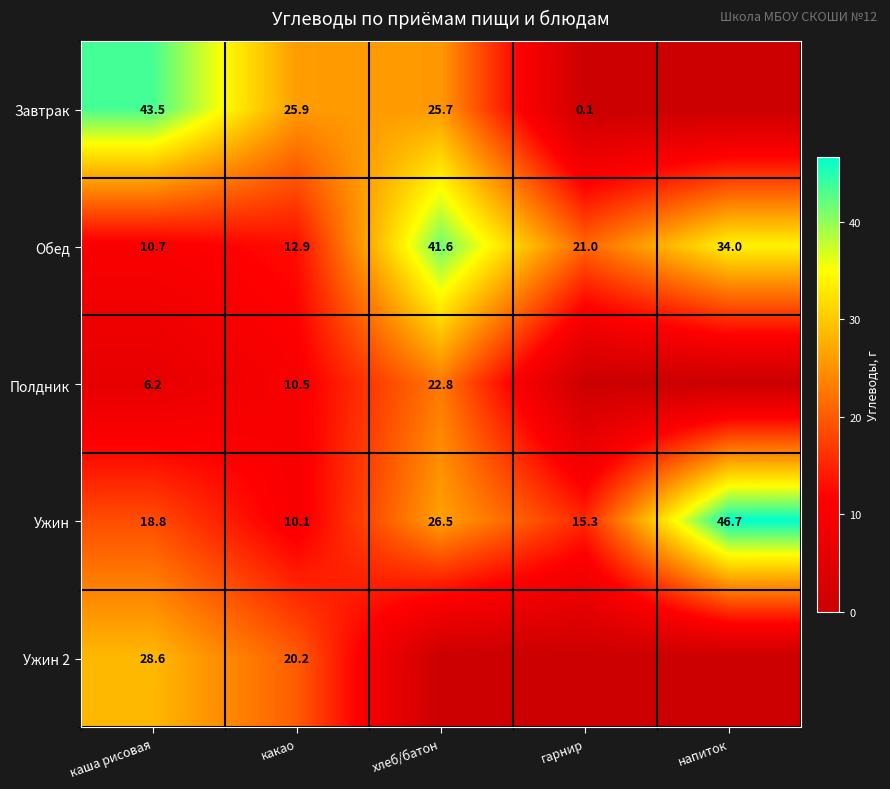

The value of Полдник at каша рисовая is 8.5. True or false?

False